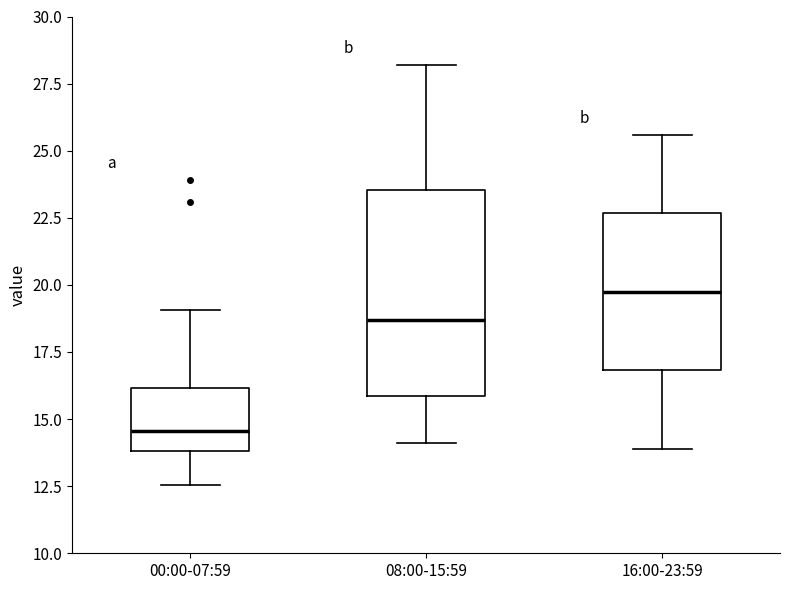

Which box has the highest median line?

16:00-23:59